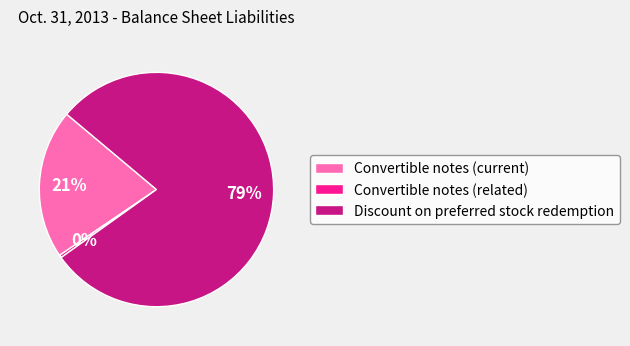

Does Convertible notes (current) account for over 50% of the chart?

No